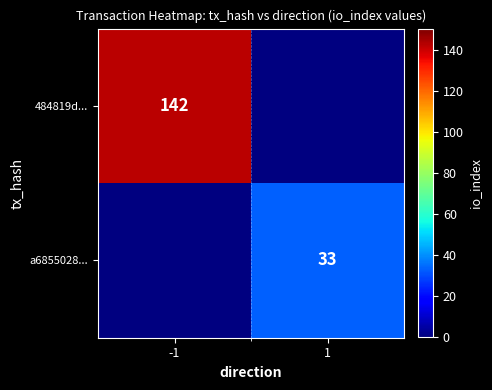

True or false: a6855028... has a value of 43 at 1.

False